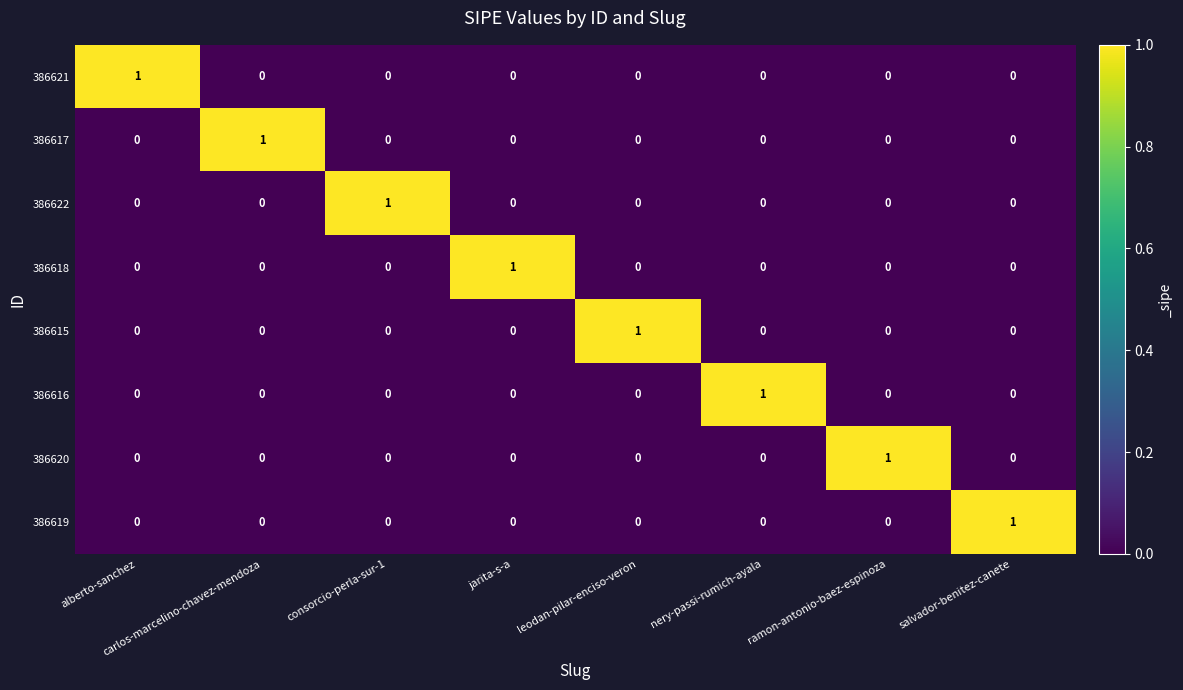

The value of 386620 at jarita-s-a is -1. True or false?

False